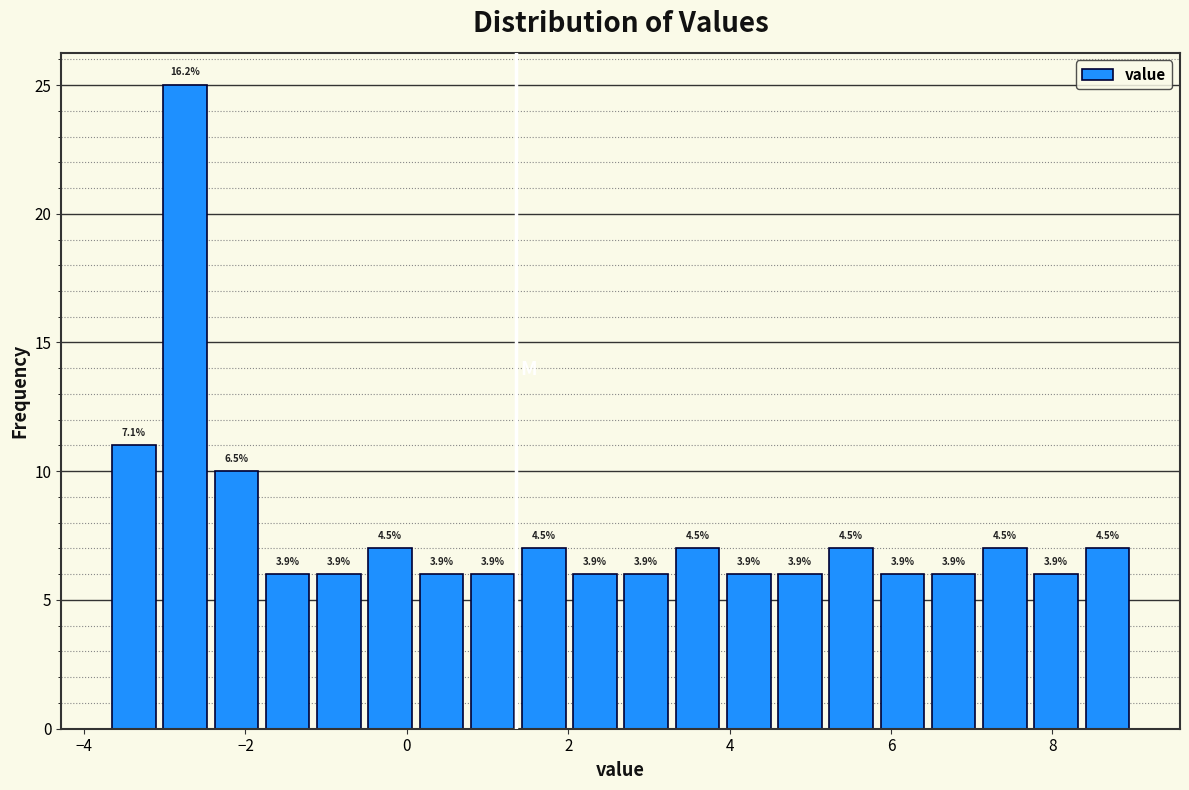

Around what value on the x-axis is the tallest bar? Give the approximate position of its centre, as read against the axis.

-2.8